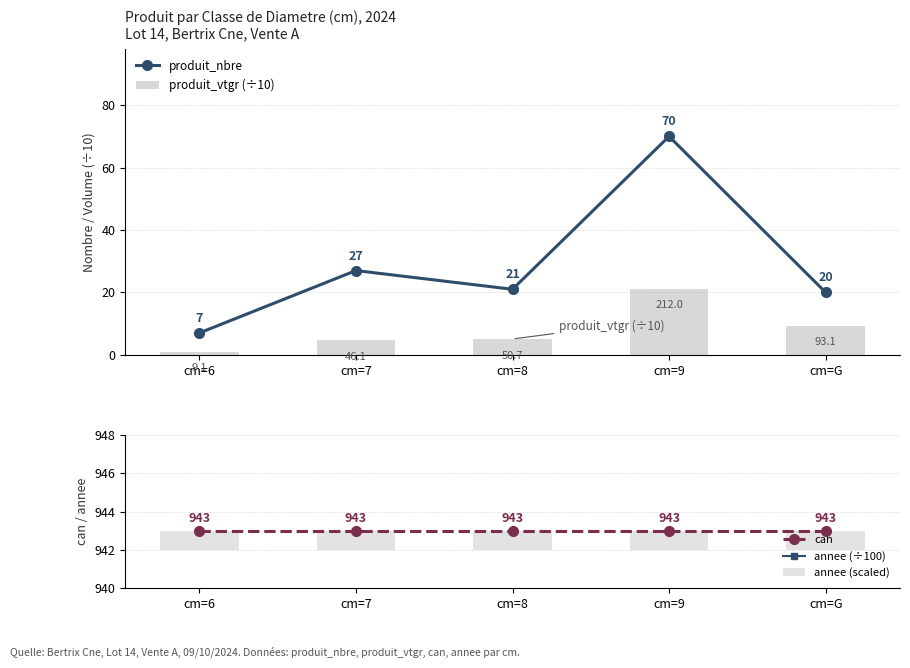

Between cm=9 and cm=G, which is larger?

cm=9